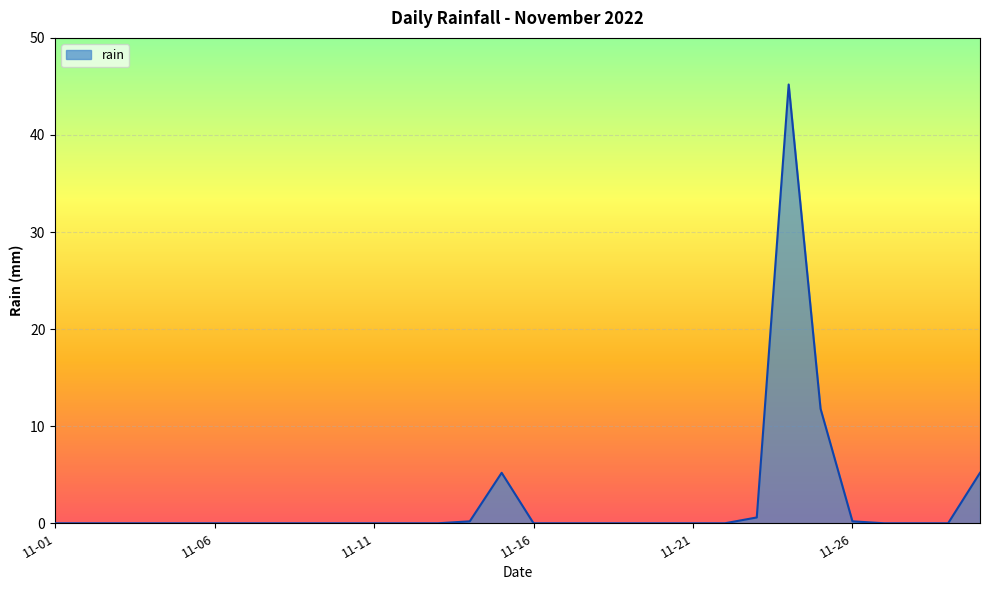

What is the difference between the maximum and minimum values?

45.2